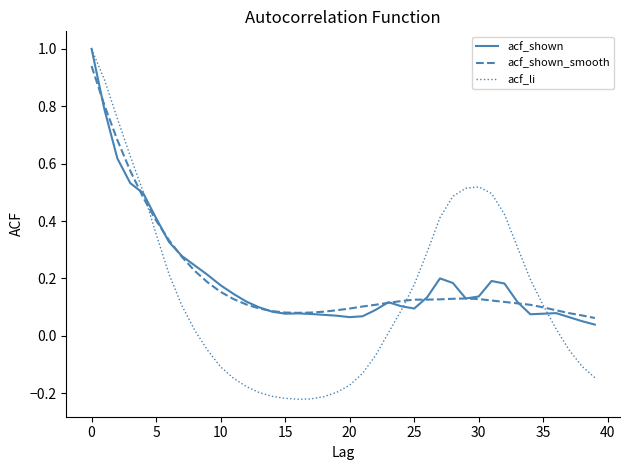

Which series has the largest range (max minus min)?

acf_li